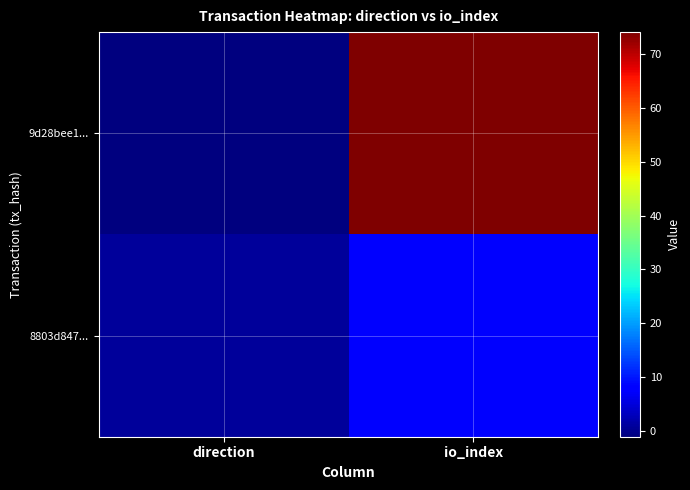

What is the difference between the highest and lowest values at direction?

2